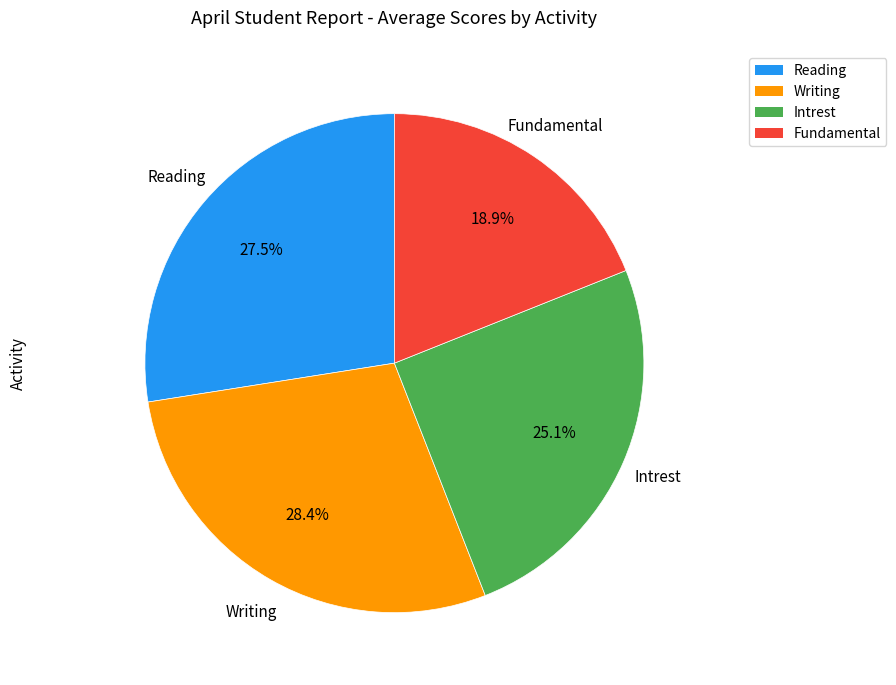

How many slices are in this pie chart?

4